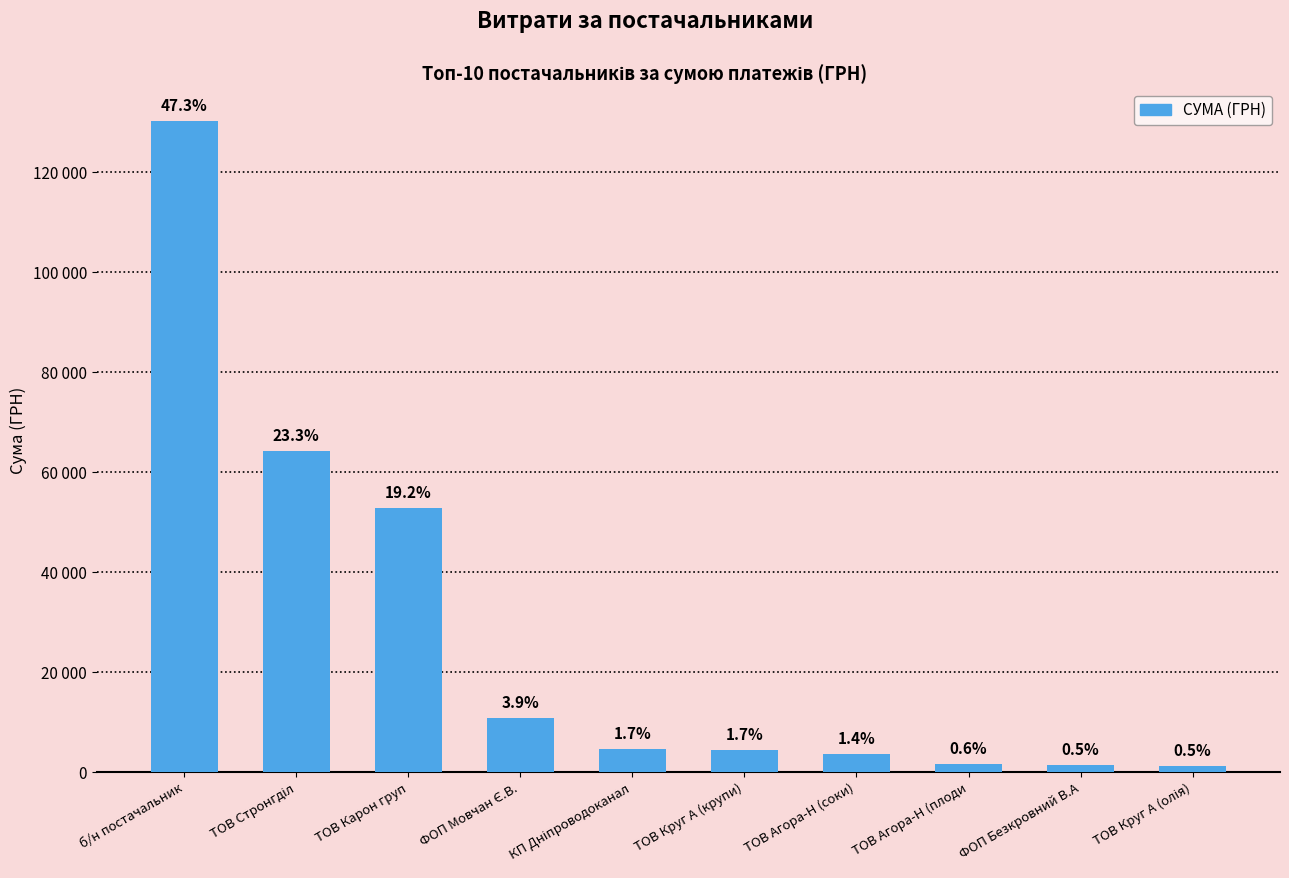

What is the difference between the second highest and minimum values?

62920.5